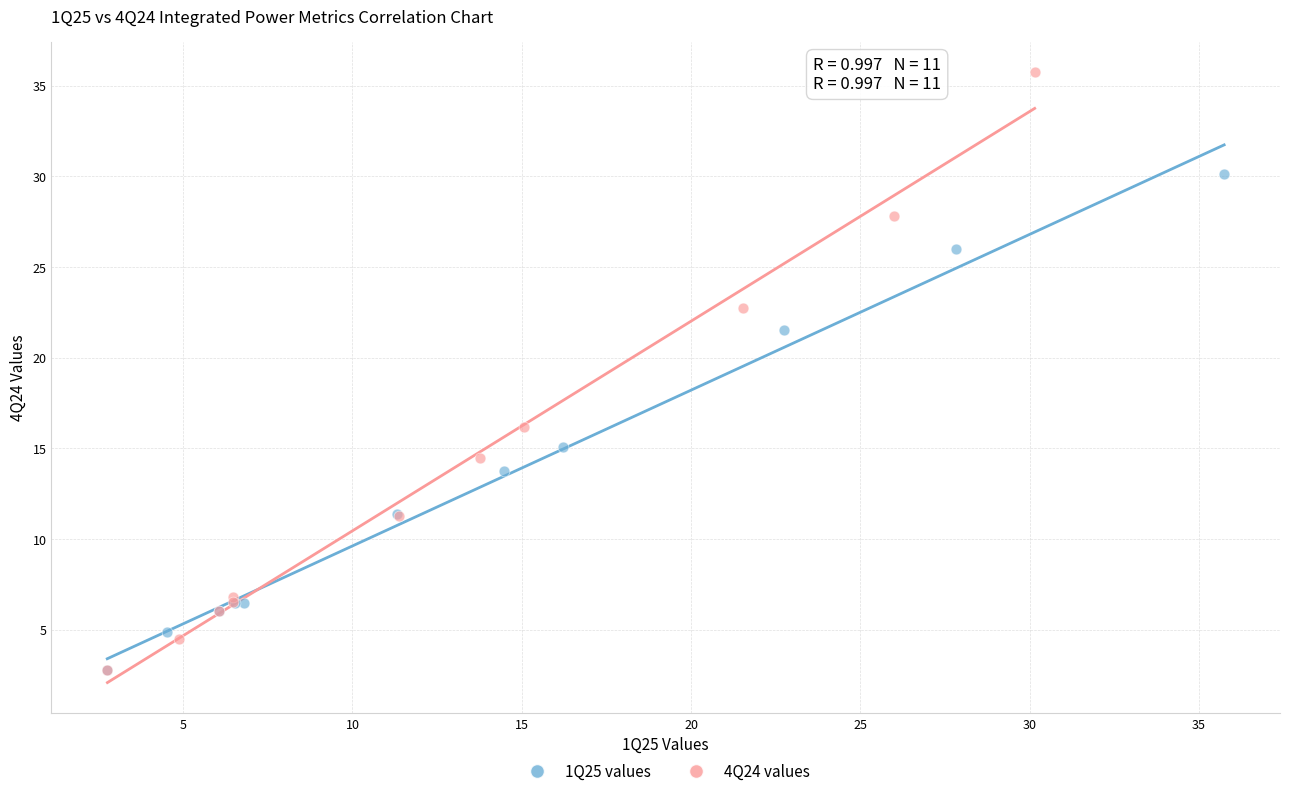

Which series has the widest spread of Y values?

4Q24 values